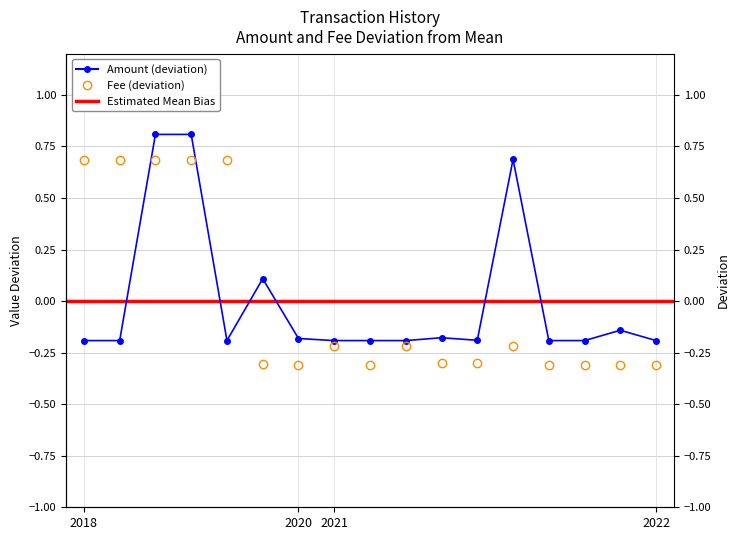

How many data points in Fee are less than 0?

12